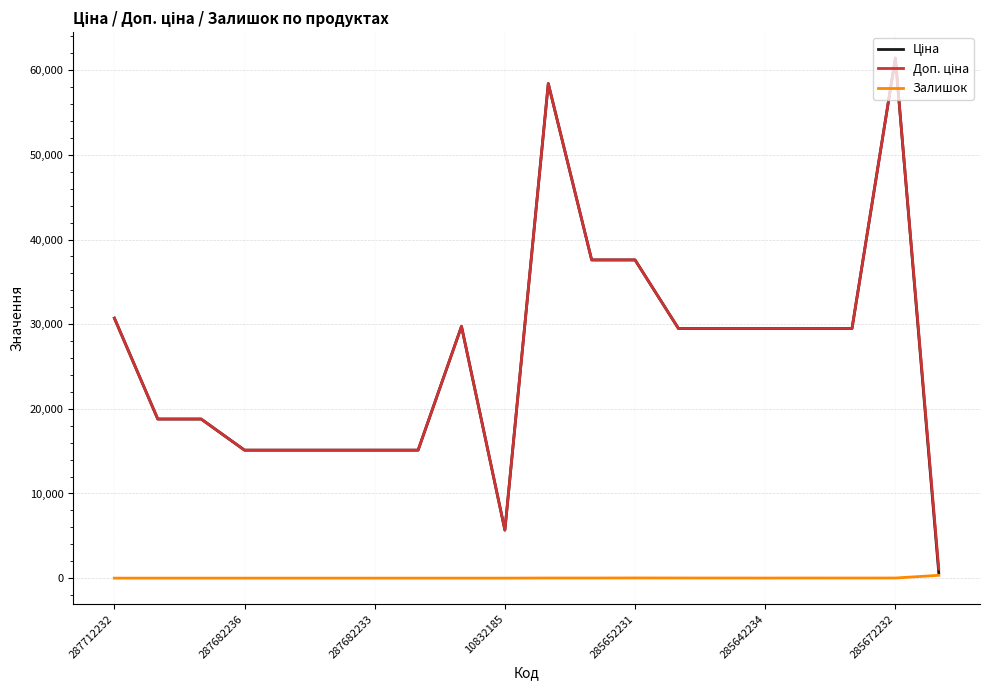

At which label does Залишок reach its minimum?

287712232